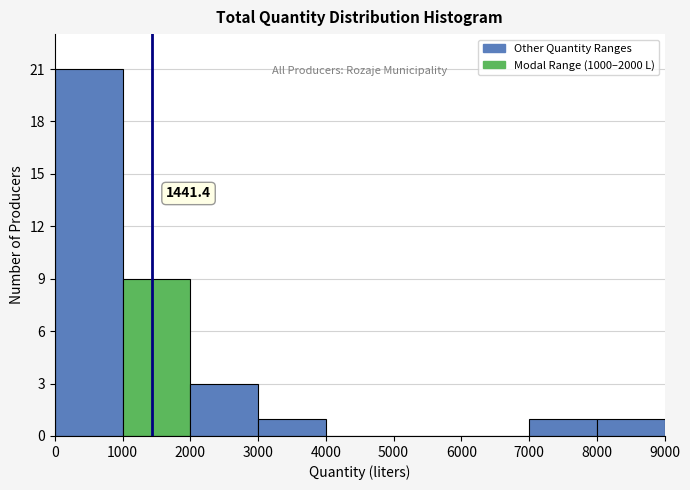

Which range on the x-axis has the tallest bar?

0 to 1000